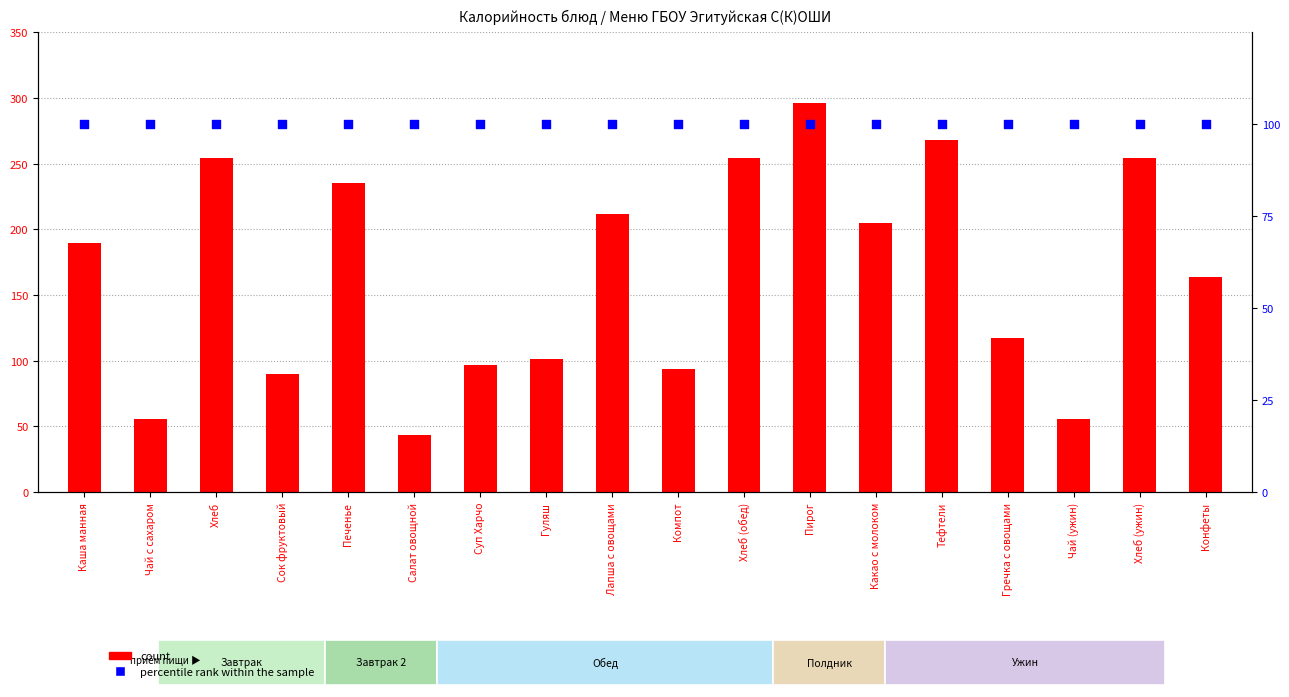

Which series contains the highest Y value?

count